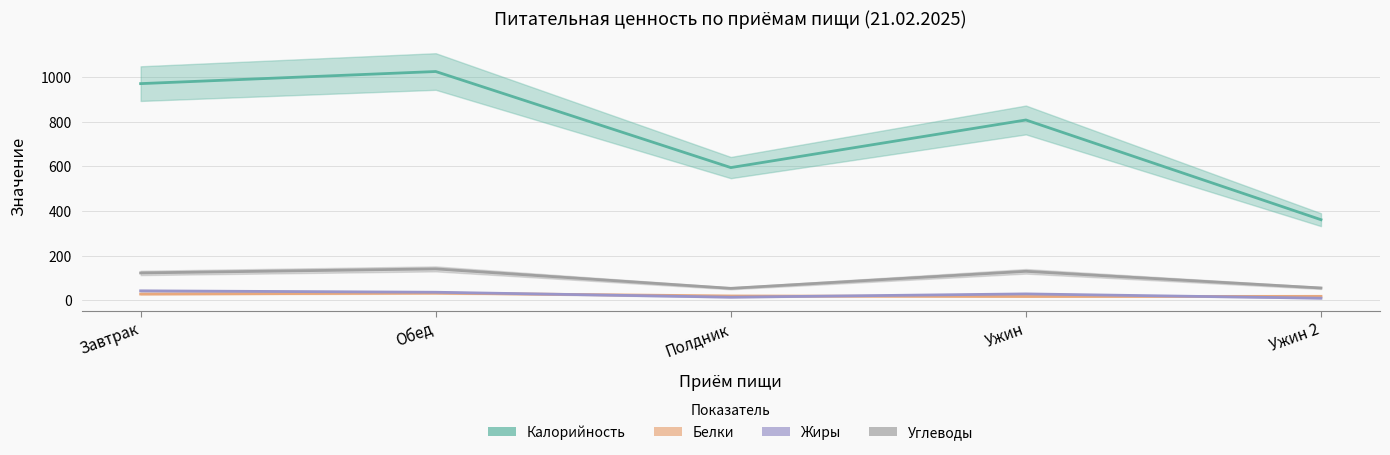

Which has a higher value, Ужин 2 or Завтрак?

Завтрак